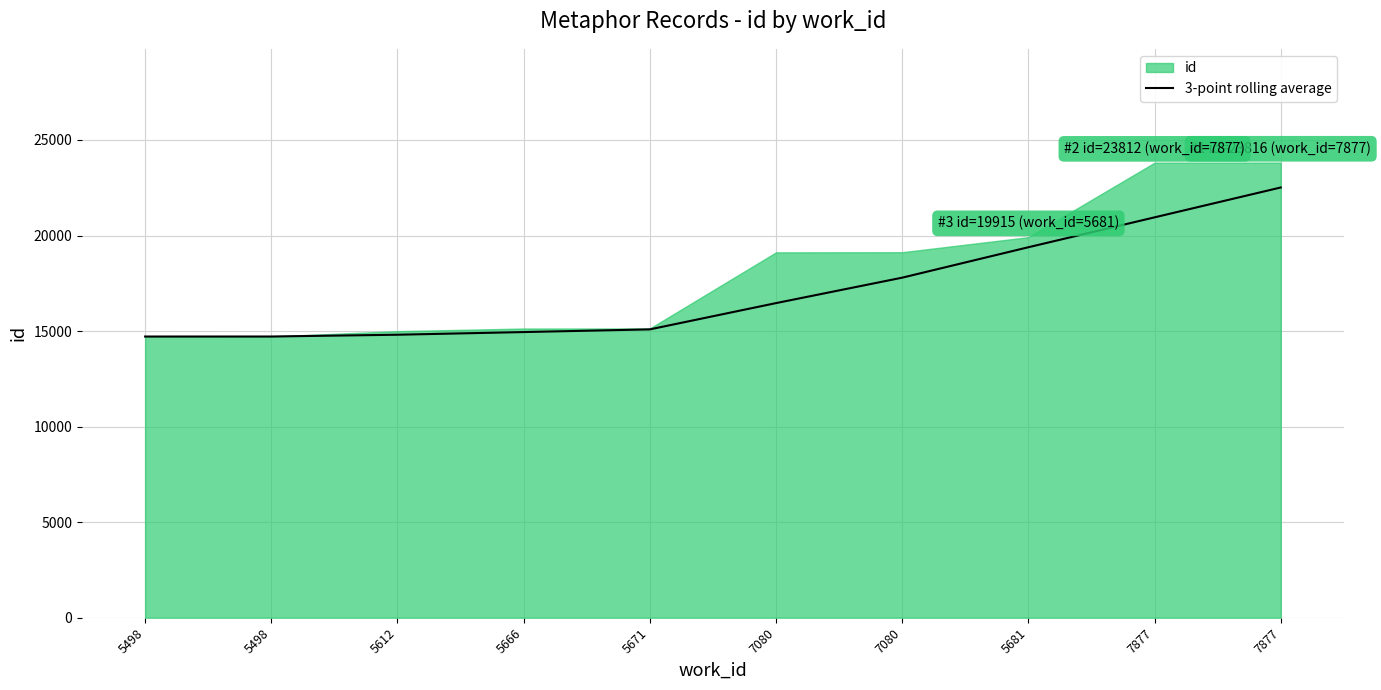

At which category does the chart reach its peak across all series?

7877